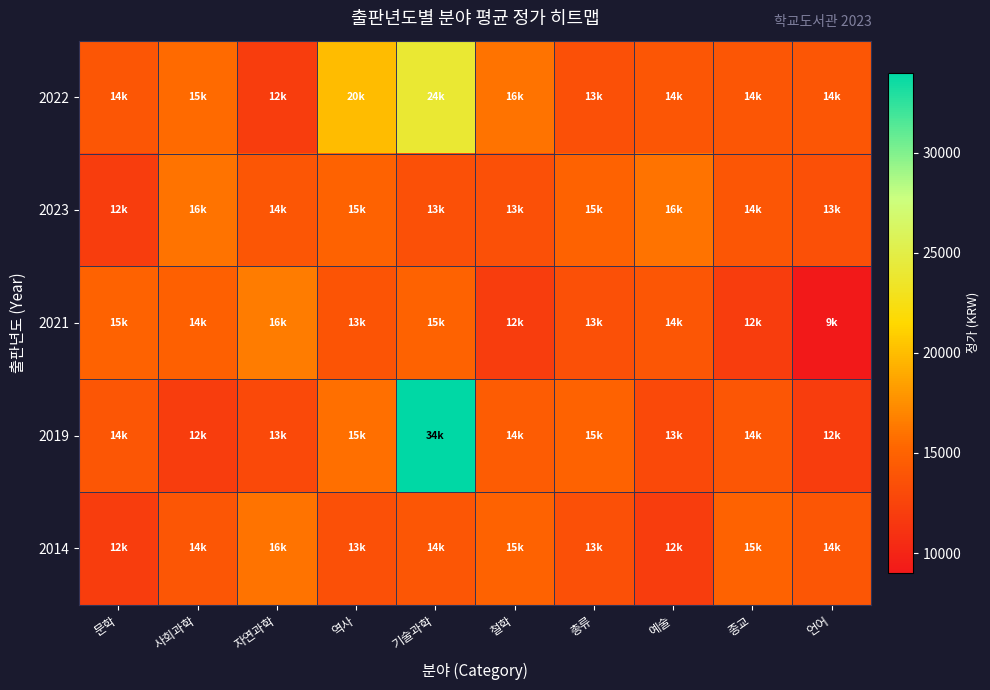

Reading right to left, what are all the values shown in this chart?

2022: 언어=14000	종교=14000	예술=14000	총류=13500	철학=16000	기술과학=24000	역사=20000	자연과학=12000	사회과학=15500	문학=14000
2023: 언어=13500	종교=14000	예술=16000	총류=15000	철학=13500	기술과학=13500	역사=15000	자연과학=14000	사회과학=16000	문학=12000
2021: 언어=9000	종교=12000	예술=14000	총류=13500	철학=12000	기술과학=15000	역사=13800	자연과학=16500	사회과학=14800	문학=15000
2019: 언어=12000	종교=14000	예술=13000	총류=15000	철학=14500	기술과학=34000	역사=15800	자연과학=13000	사회과학=12000	문학=14000
2014: 언어=14000	종교=15000	예술=12000	총류=13500	철학=15000	기술과학=14000	역사=13500	자연과학=16000	사회과학=14000	문학=12000